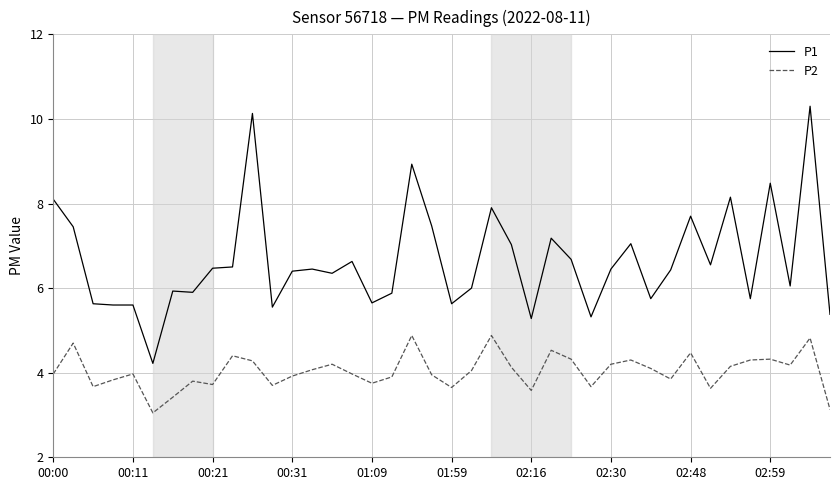

Rank the series by their average value, from highest to lowest.

P1, P2